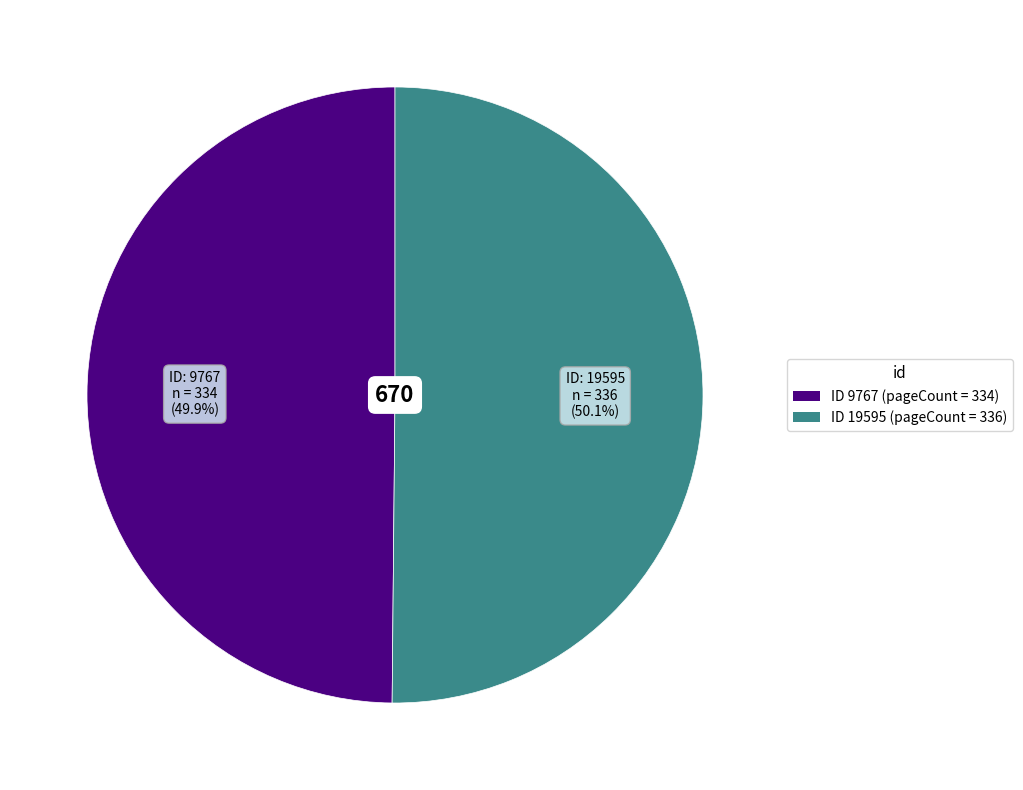

Does any single category account for the majority?

Yes